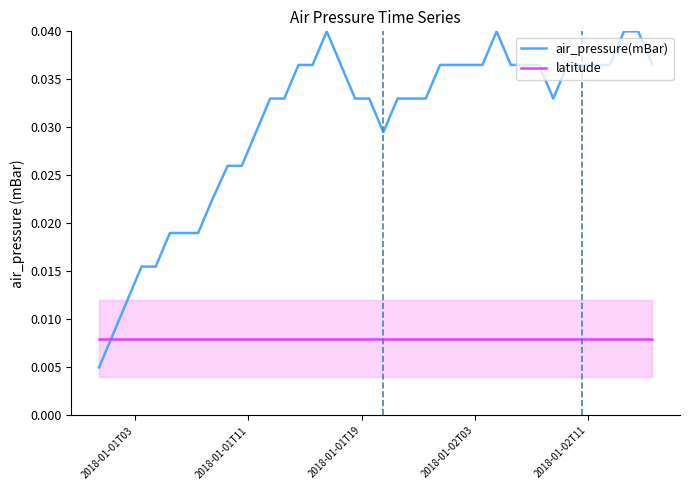

What are all the series names shown in the legend?

air_pressure(mBar), latitude